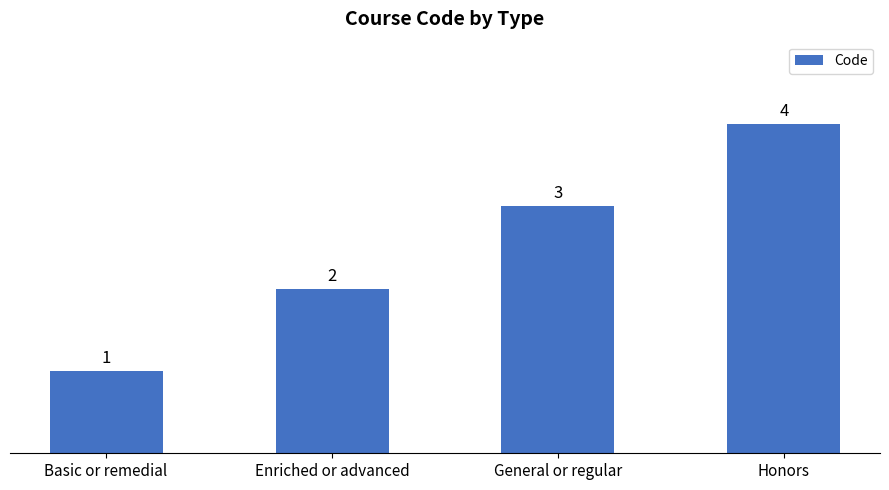

What position from the right is Honors?

1